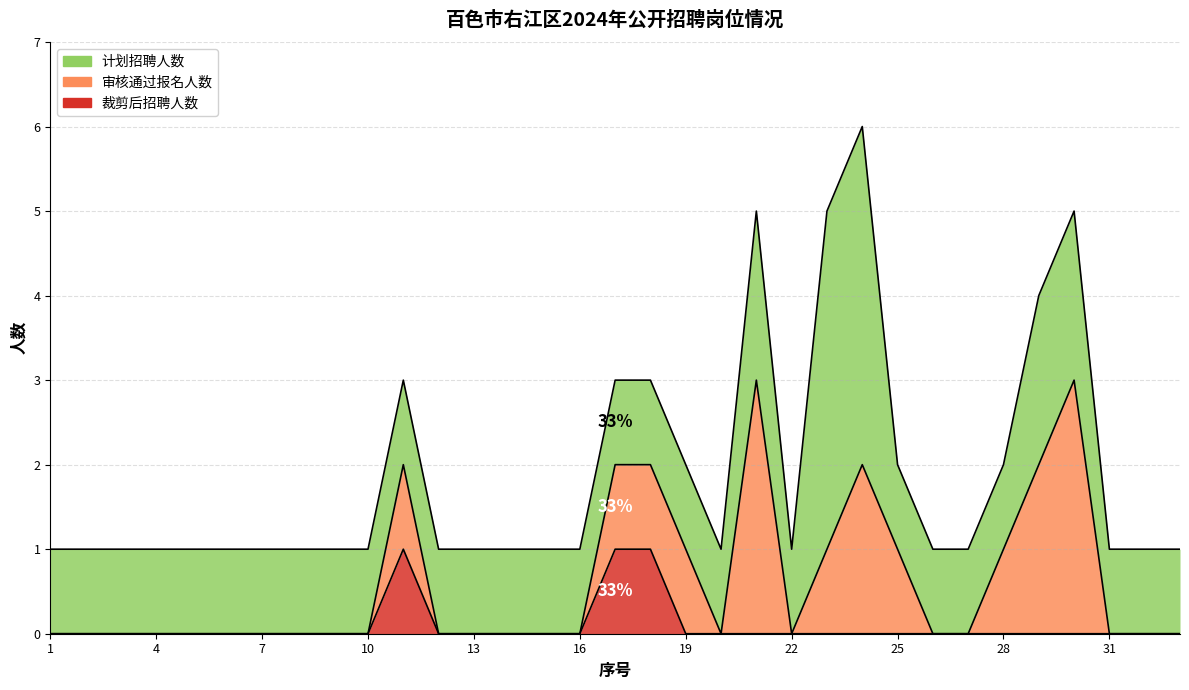

True or false: 裁剪后招聘人数 and 计划招聘人数 cross at least once.

False